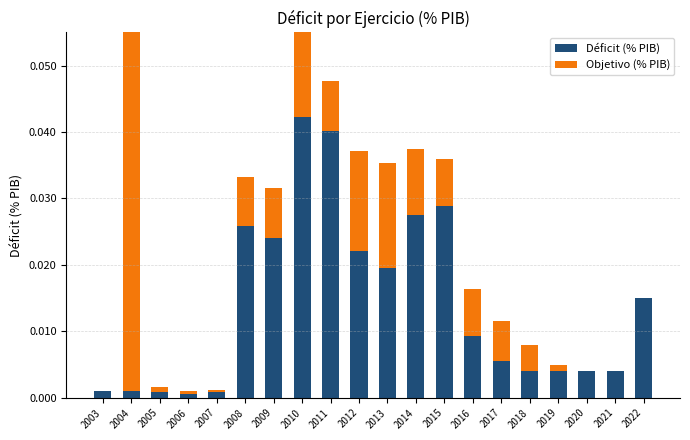

Between 2020 and 2013, which is larger?

2013